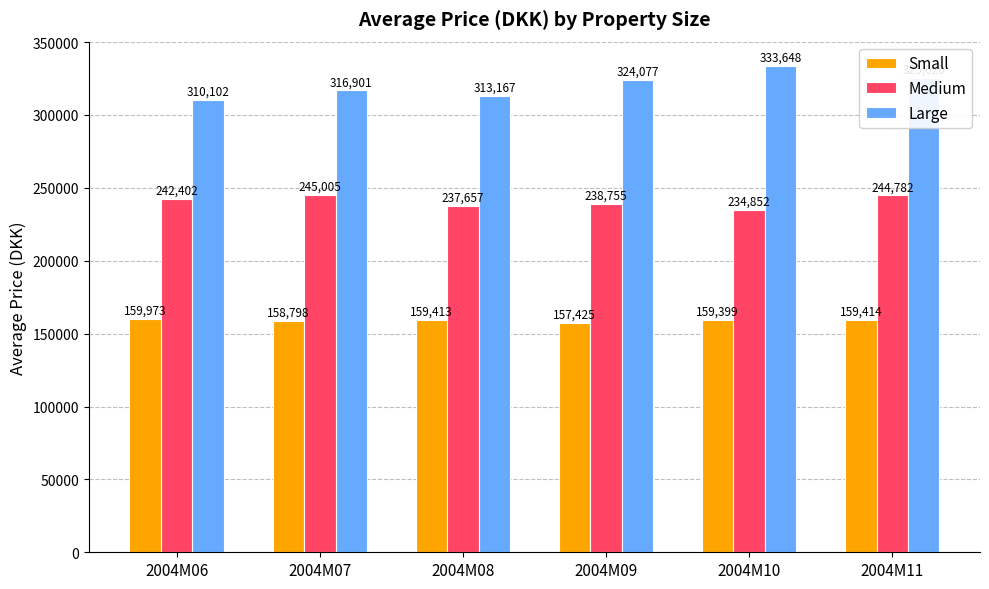

What is the value of the Large bar at the 5th from the left?

333648